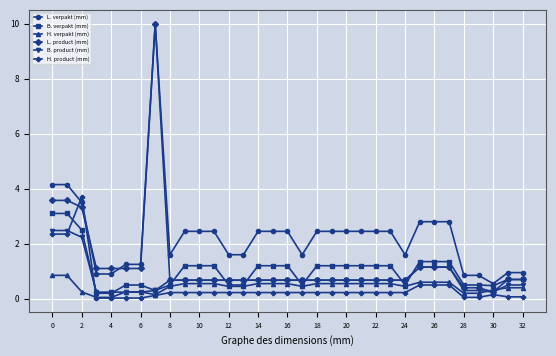

True or false: H. product (mm) and B. verpakt (mm) intersect in this chart.

True